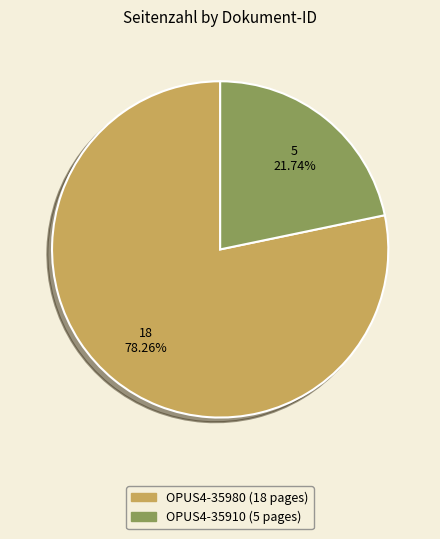

To the nearest percent, what percentage of the pie is OPUS4-35910?

22%